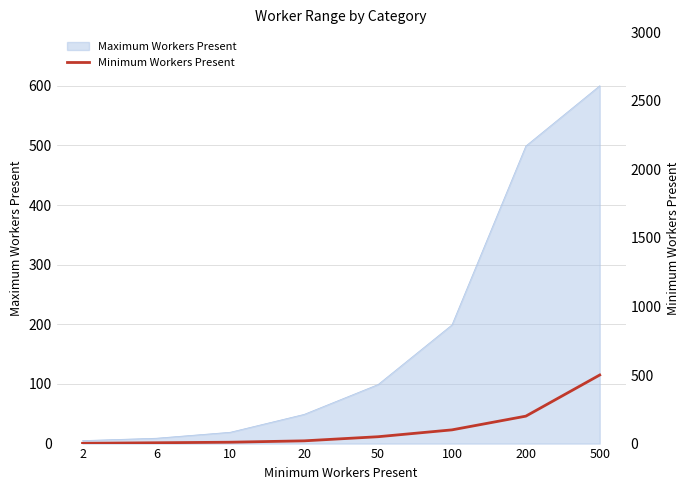

Where is the data nearest to the value 251?

200